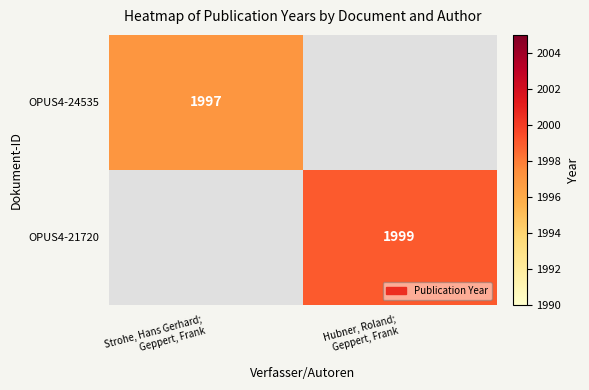

At how many categories does at least one series exceed 1997?

1